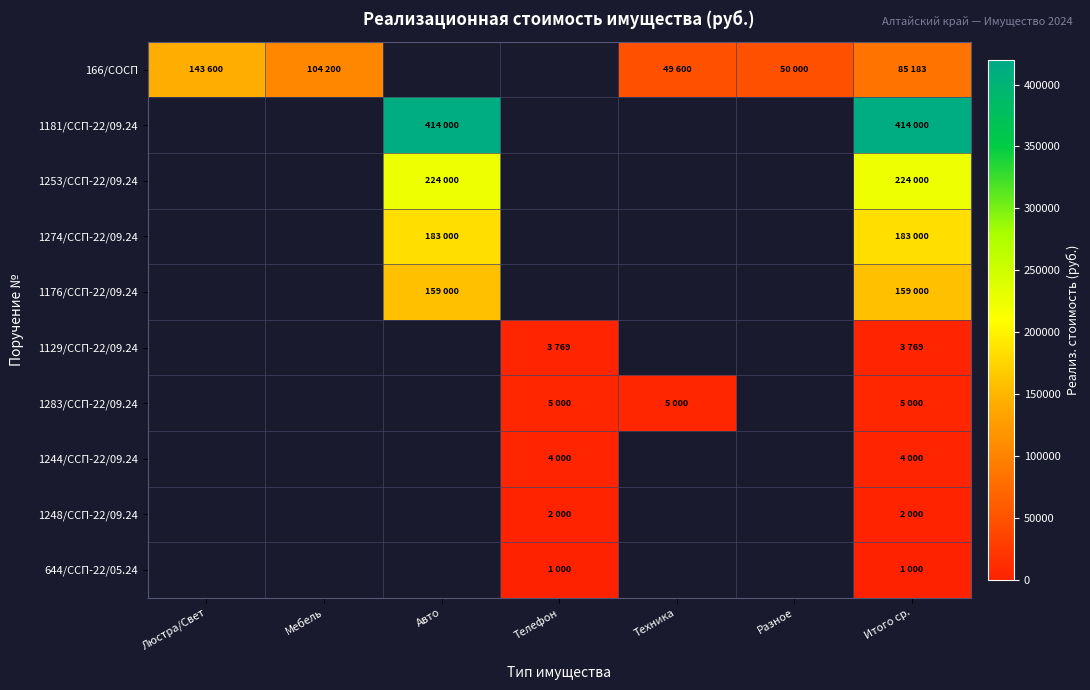

Between Техника and Телефон, which is larger?

Телефон